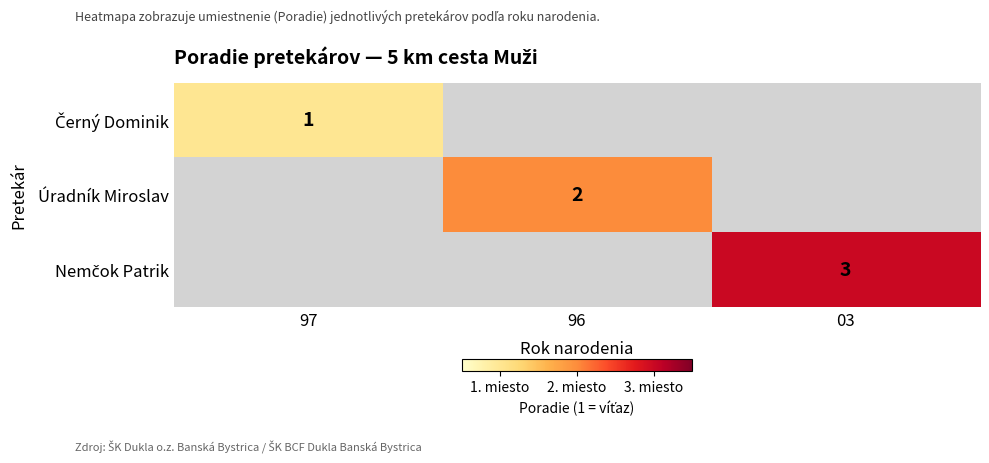

The value of Úradník Miroslav at 96 is 1. True or false?

False